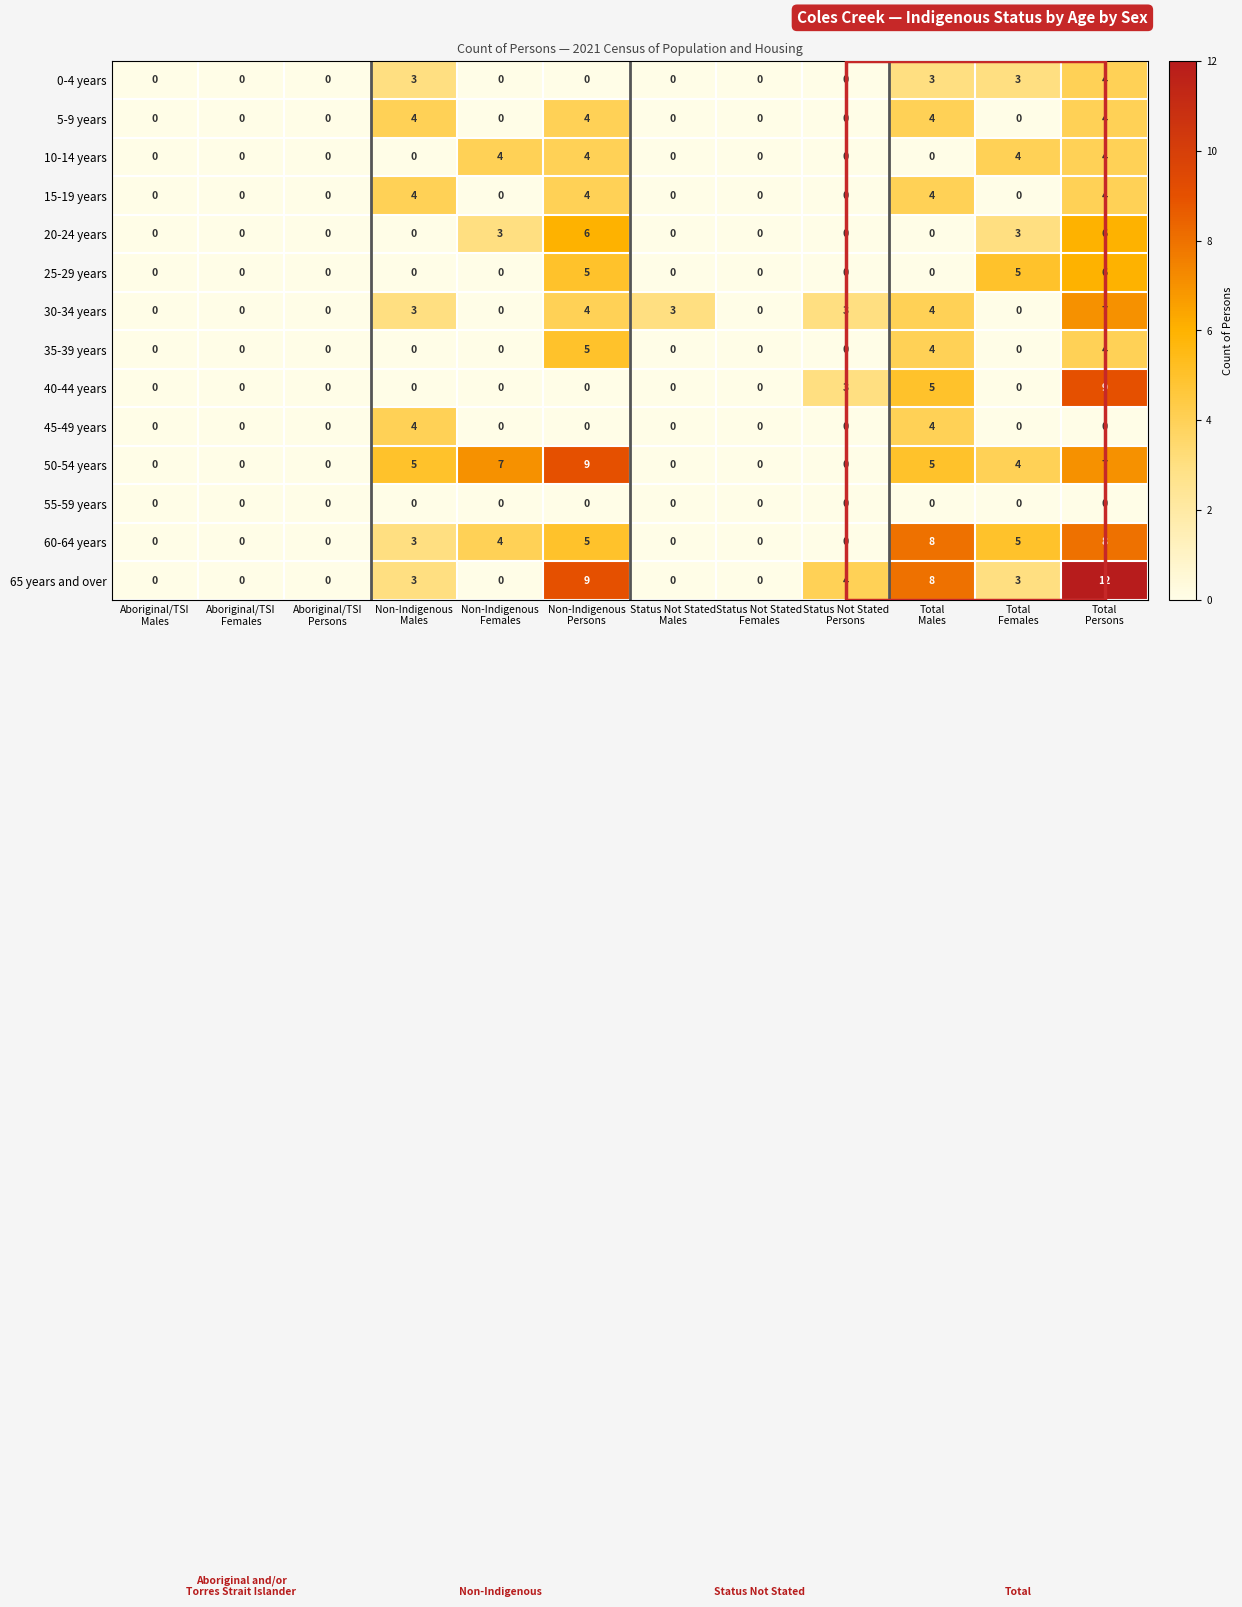

What is the sum of all 45-49 years values?

8